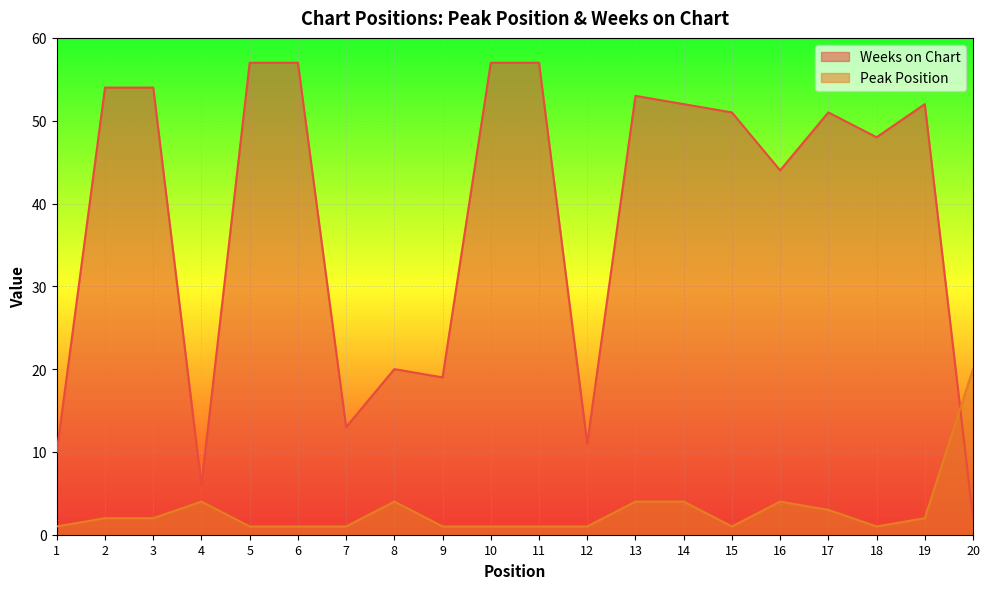

Reading left to right, what are all the values shown in this chart?

Peak Position: 1=1	2=2	3=2	4=4	5=1	6=1	7=1	8=4	9=1	10=1	11=1	12=1	13=4	14=4	15=1	16=4	17=3	18=1	19=2	20=20
Weeks on Chart: 1=10	2=54	3=54	4=6	5=57	6=57	7=13	8=20	9=19	10=57	11=57	12=11	13=53	14=52	15=51	16=44	17=51	18=48	19=52	20=2